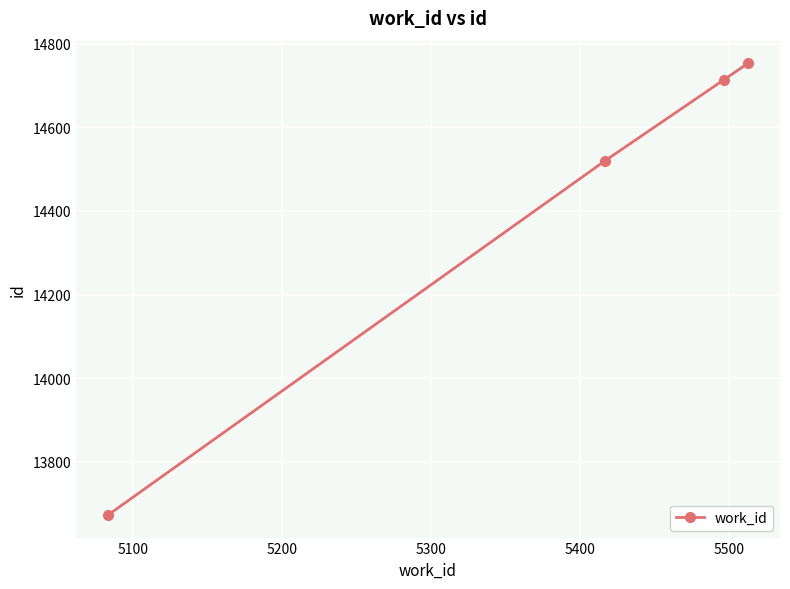

What is the value of the 4th point from the left?

14753